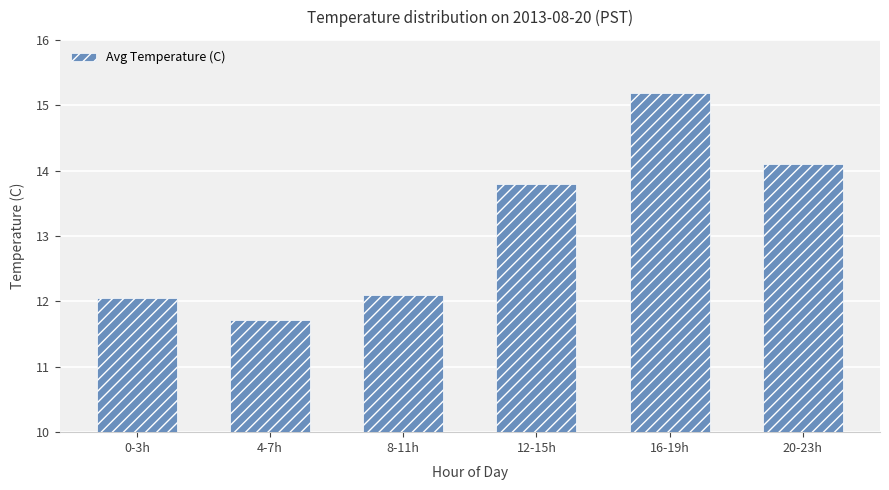

Between 16-19h and 12-15h, which is larger?

16-19h